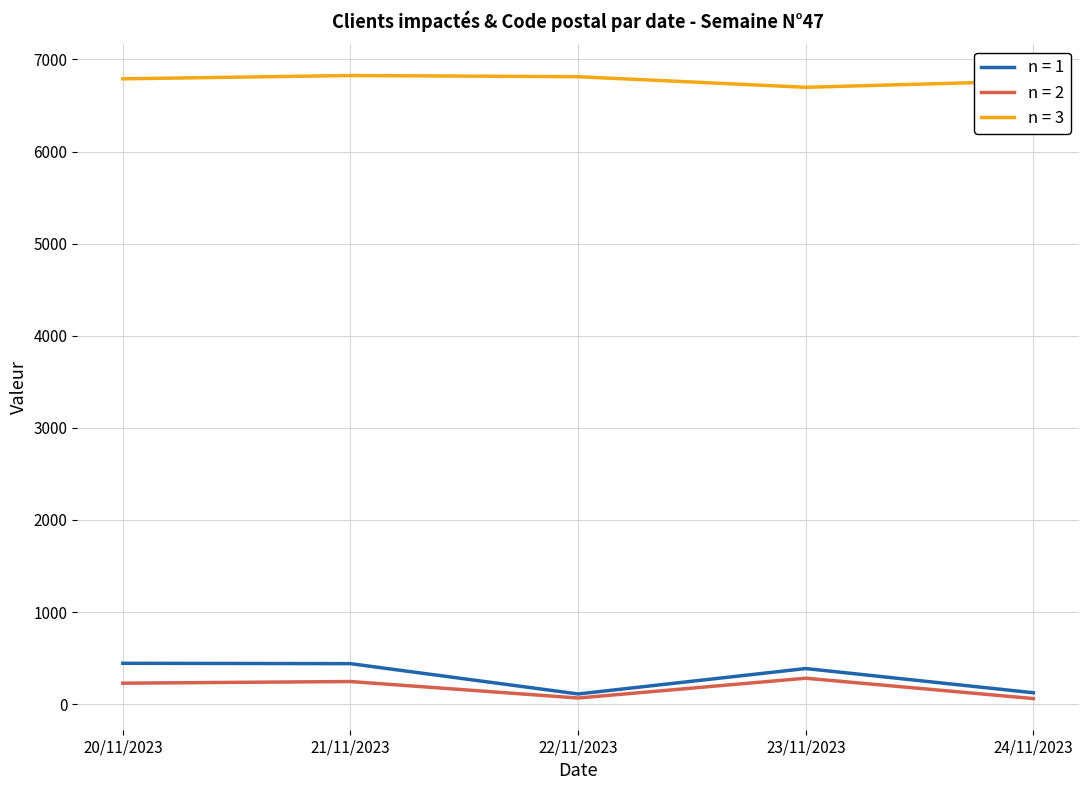

Is it true that n = 2 equals 282 at 23/11/2023?

True